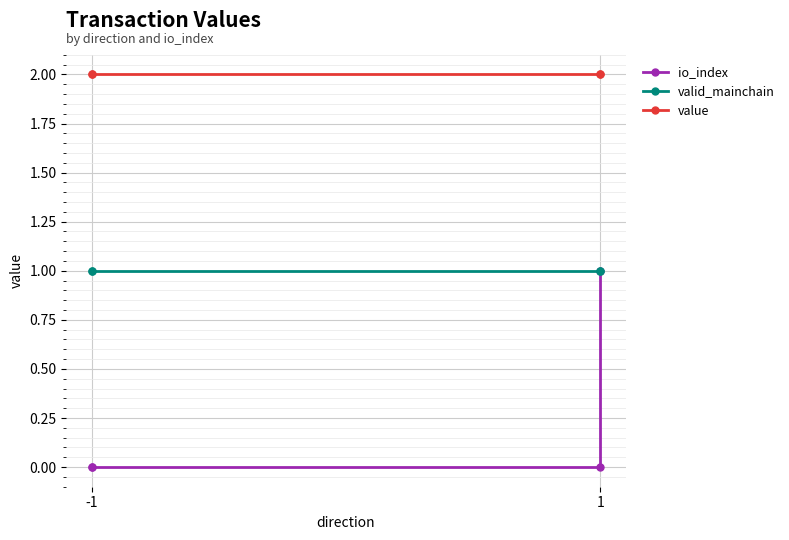

Reading left to right, what are all the values shown in this chart?

io_index: 0.0	0.0	0.0	1.0
valid_mainchain: 1.0	1.0	1.0	1.0
value: 2.0	2.0	2.0	2.0